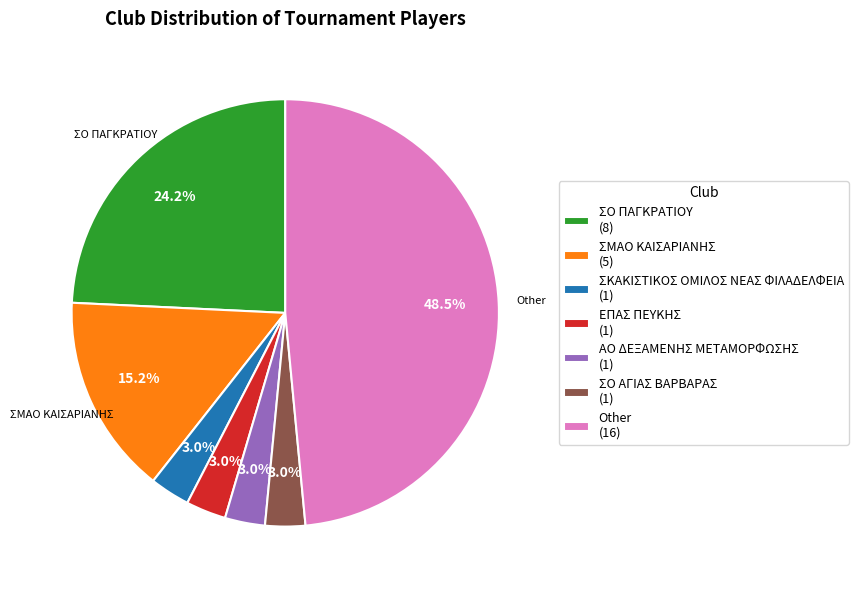

Which has a higher value, Other (16) or ΣΜΑΟ ΚΑΙΣΑΡΙΑΝΗΣ (5)?

Other (16)